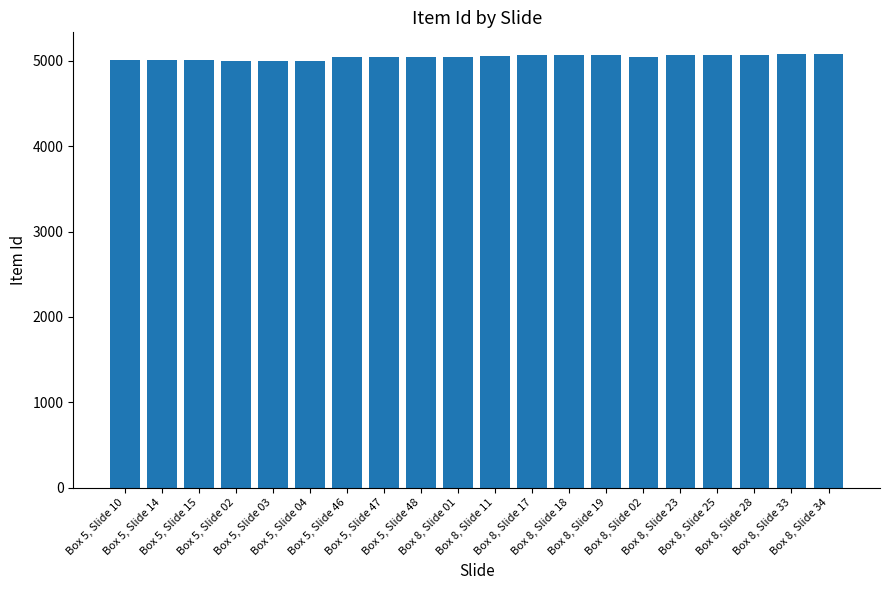

True or false: the data shows 2702 at Box 5, Slide 03.

False